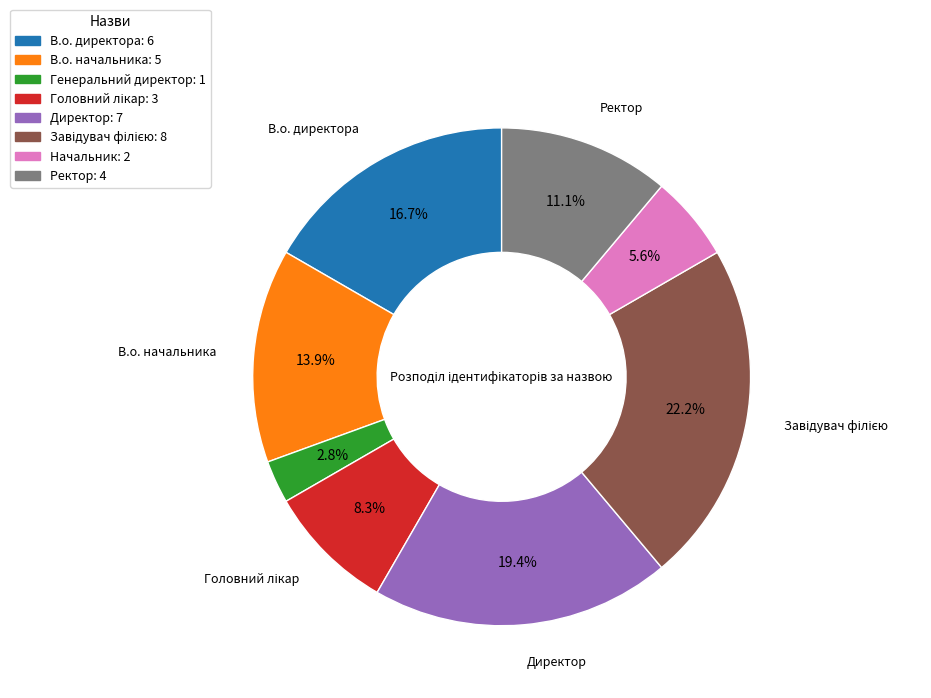

Is there any slice that represents more than half of the pie?

No